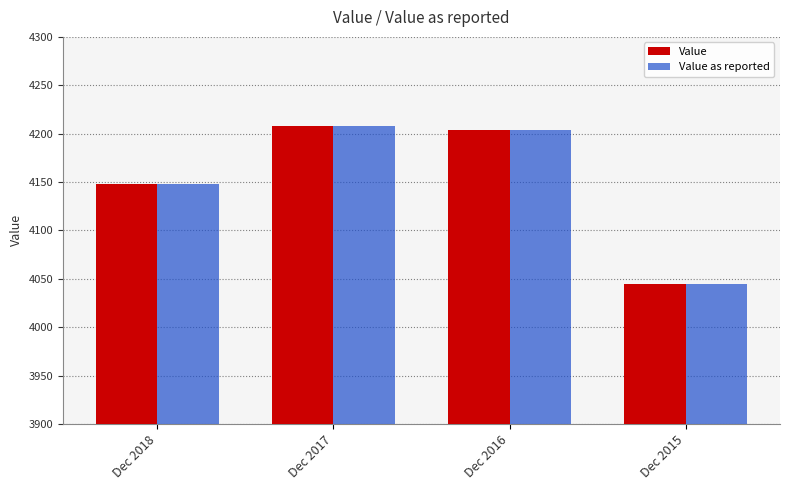

Which category has the lowest value in the Value as reported series?

Dec 2015